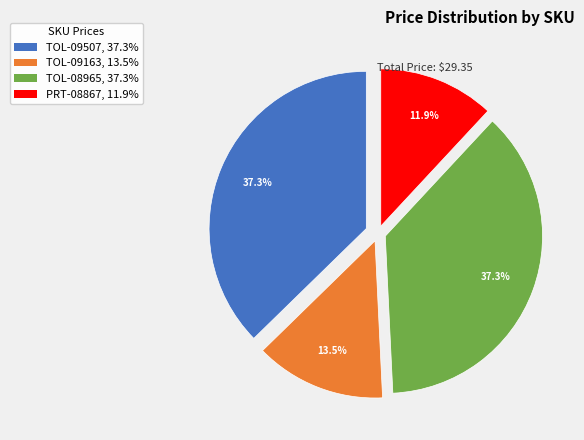

What is the ratio of the value at TOL-08965 to the value at PRT-08867?

3.1